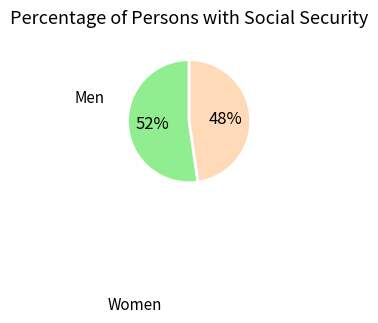

True or false: Men accounts for 46% of the total.

False